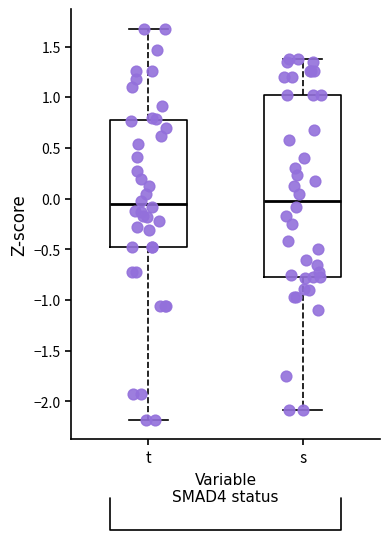

Comparing the boxes themselves (not the whiskers), which one is the tallest?

s